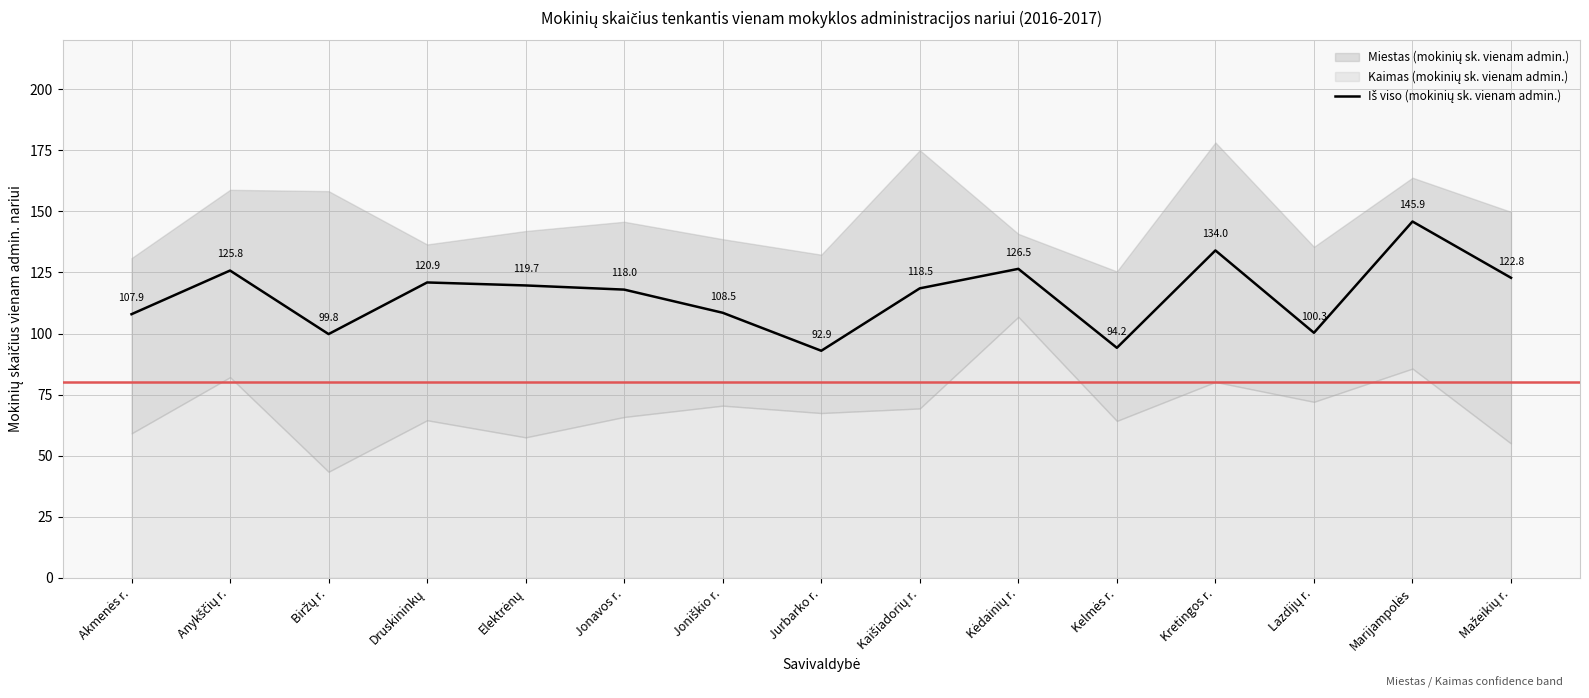

What is the ratio of the value at Kaišiadorių r. to the value at Marijampolės?

0.8